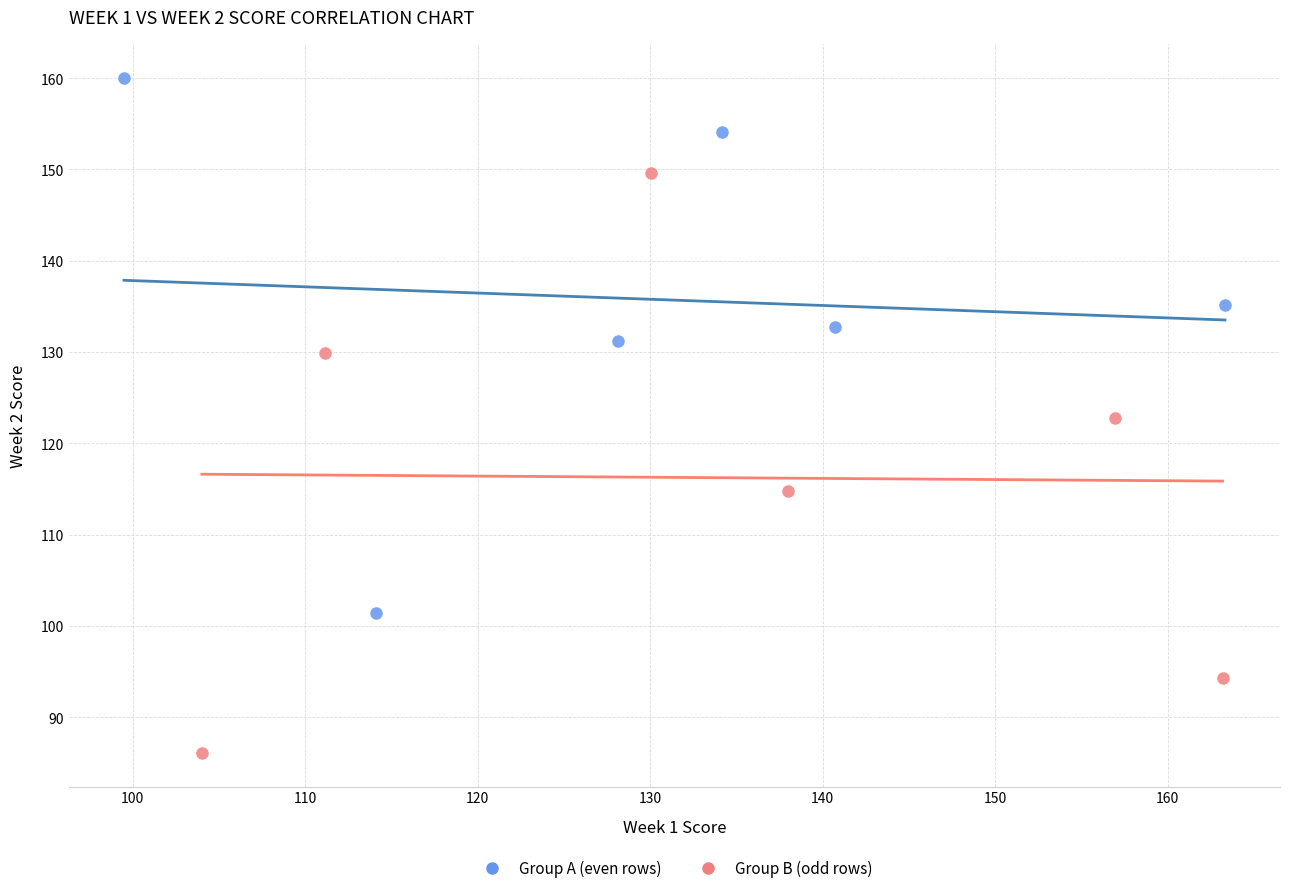

Which series reaches the maximum Y coordinate?

Group A (even rows)